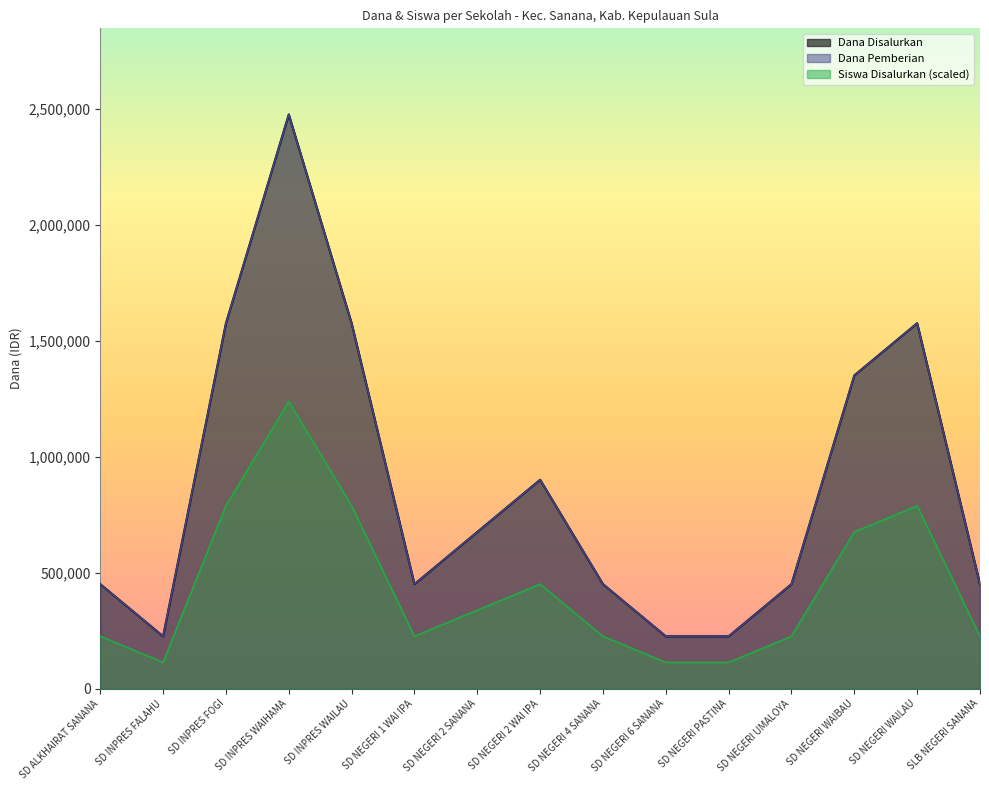

What is the label of the 12th point from the left?

SD NEGERI UMALOYA